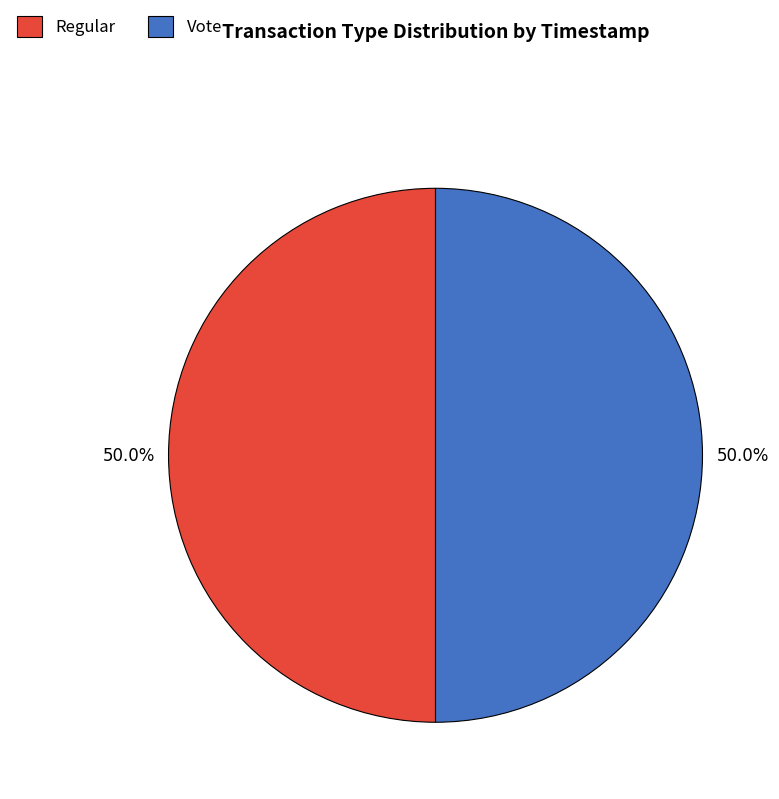

Approximately how many times larger is the value at Regular compared to Vote?

1.0